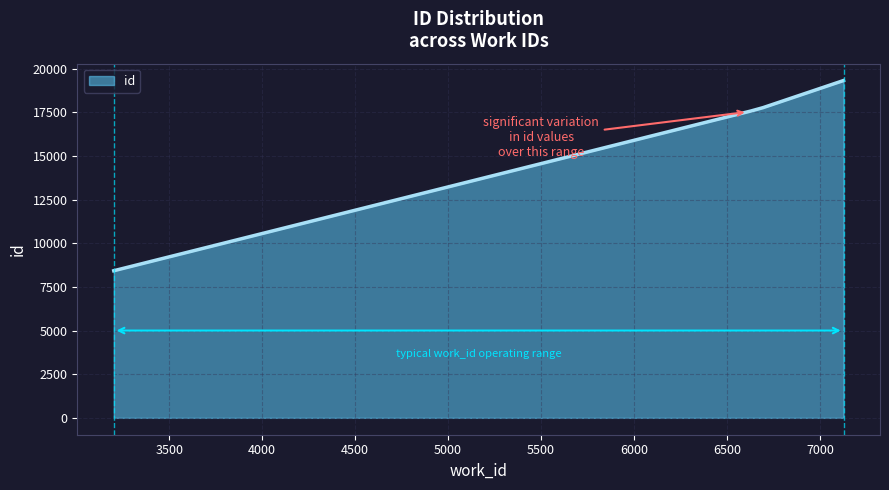

What is the difference between the maximum and minimum values?

10895.0